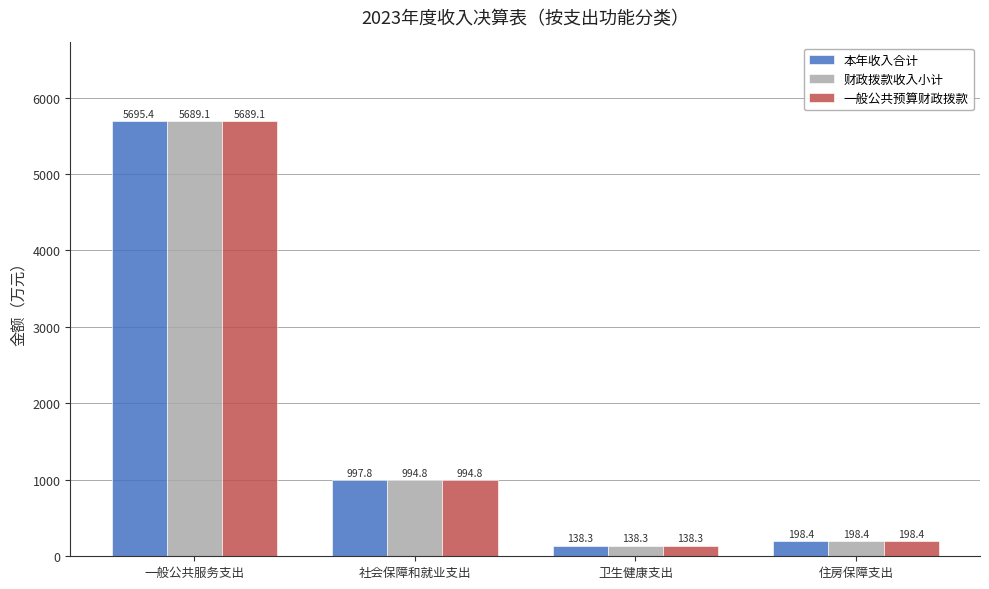

What position from the left is 社会保障和就业支出?

2